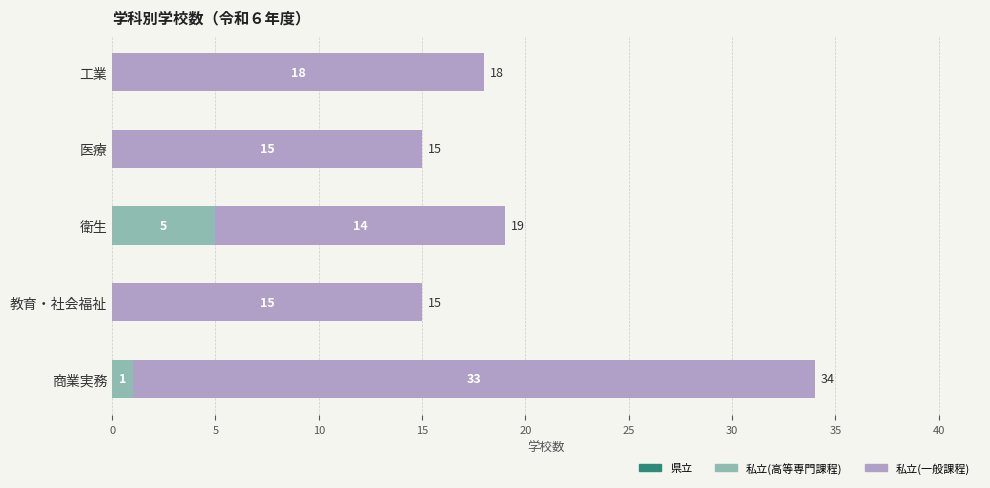

At which label does 私立(高等専門課程) reach its peak?

衛生